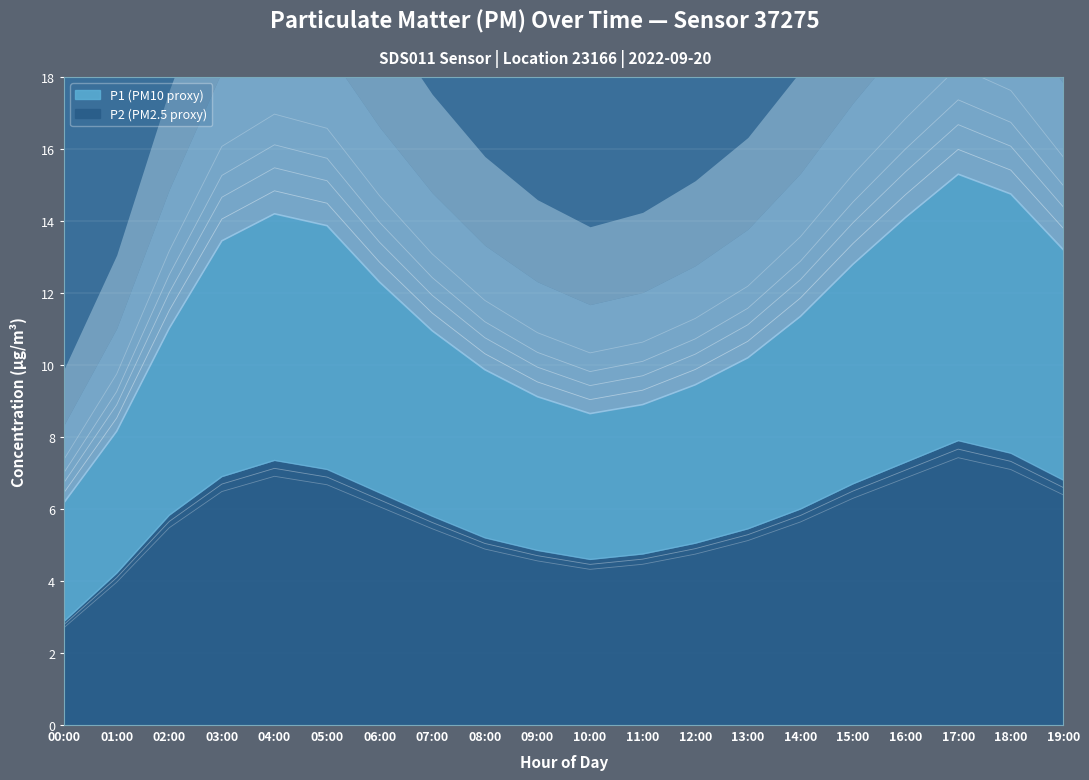

What is the label of the 6th point from the left?

05:00